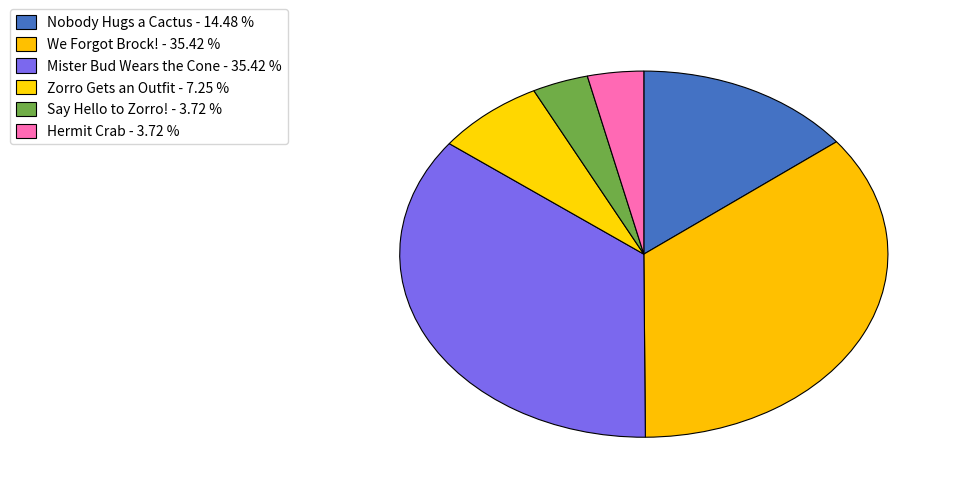

How many segments does this pie chart have?

6